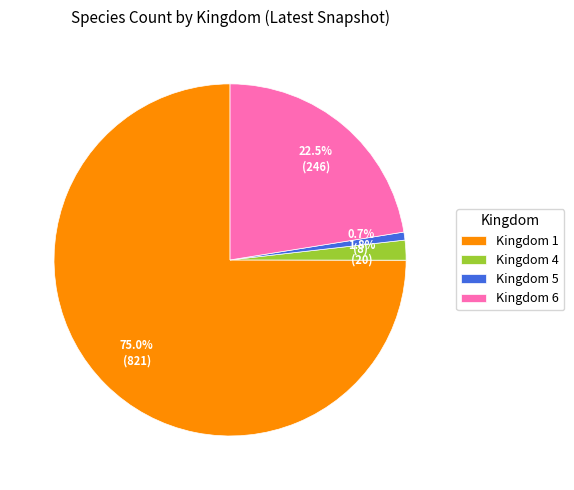

What is the smallest slice in the pie chart?

Kingdom 5